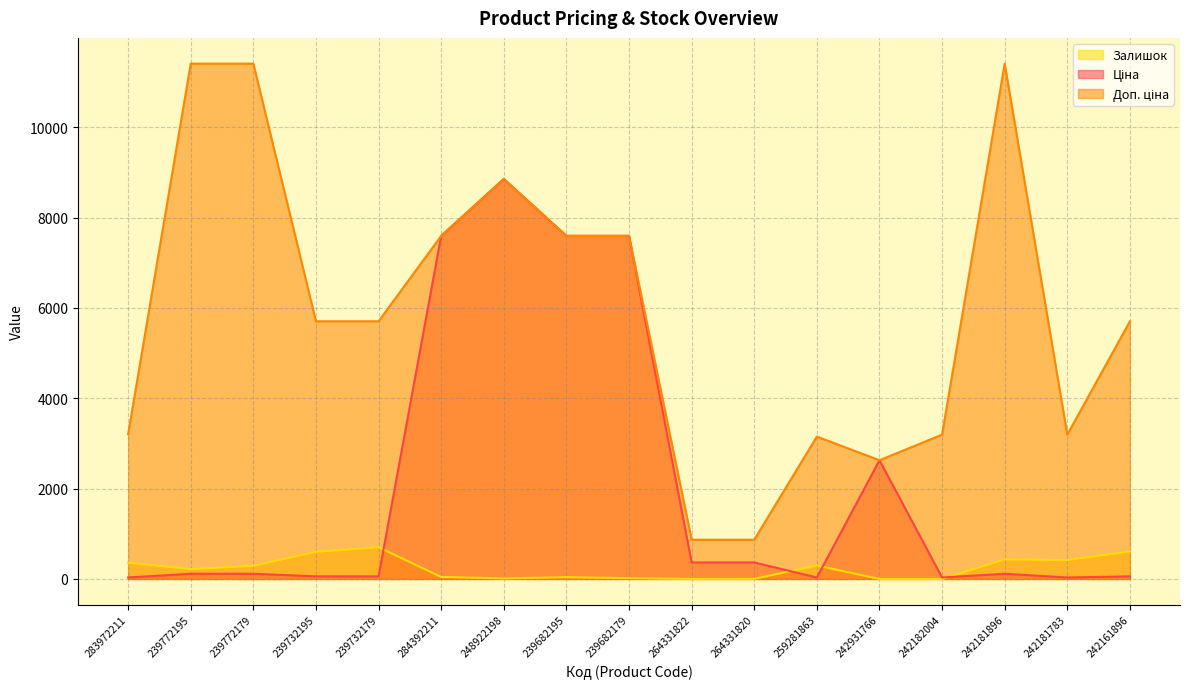

Which category has the lowest value in the Доп. ціна series?

264331822